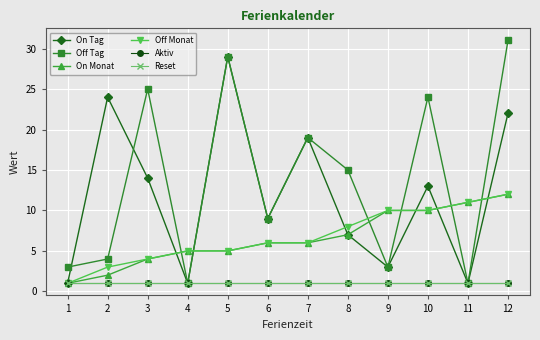

At which category is the sum across all series the highest?

12